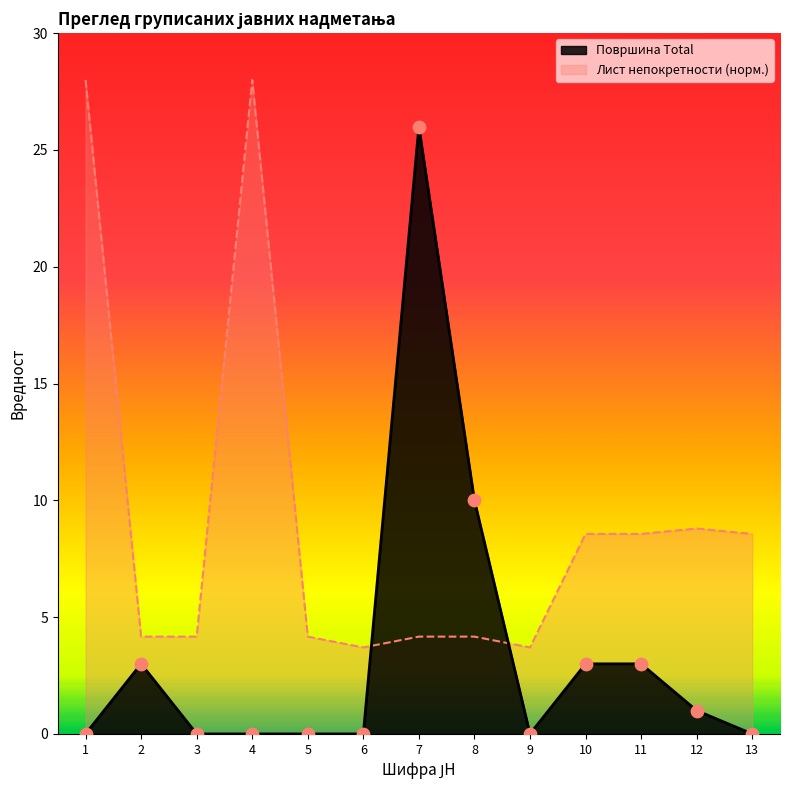

At which category is the sum across all series the highest?

7